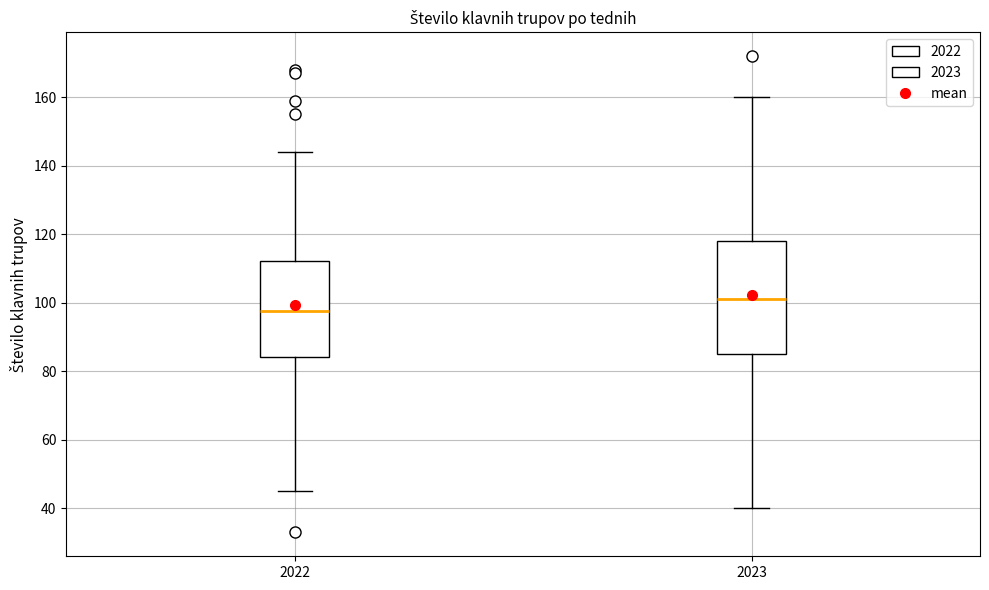

Where is the lower edge of the box at x = 2023 on the y-axis? The values are not printed on the chart, so give them approximately, as read against the axis.

86